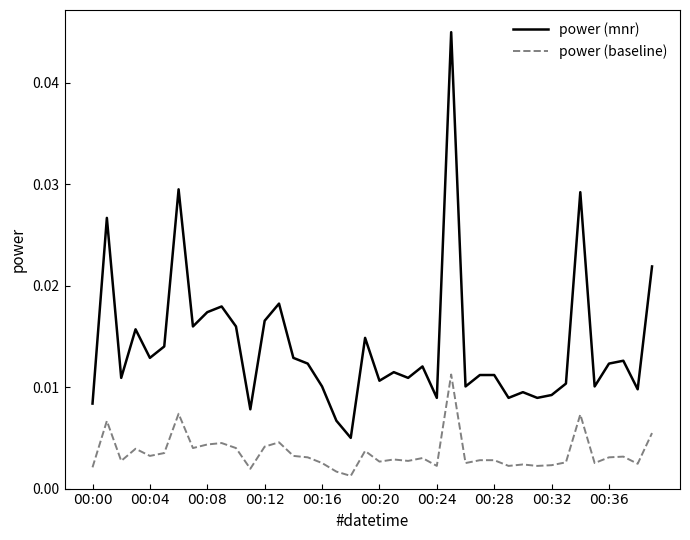

What are all the series names shown in the legend?

power (mnr), power (baseline)